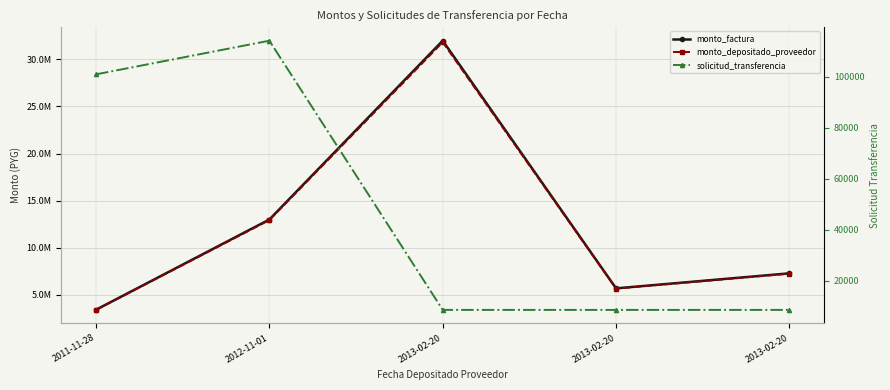

Reading left to right, list all the values displayed in this chart.

monto_factura: 2011-11-28=3433300.0	2012-11-01=13001886.0	2013-02-20=31966388.0	2013-02-20=5701288.0	2013-02-20=7295936.0
monto_depositado_proveedor: 2011-11-28=3416133.5	2012-11-01=12936876.6	2013-02-20=31806556.1	2013-02-20=5672781.6	2013-02-20=7259456.3
solicitud_transferencia: 2011-11-28=101021.0	2012-11-01=114211.0	2013-02-20=8660.0	2013-02-20=8660.0	2013-02-20=8660.0